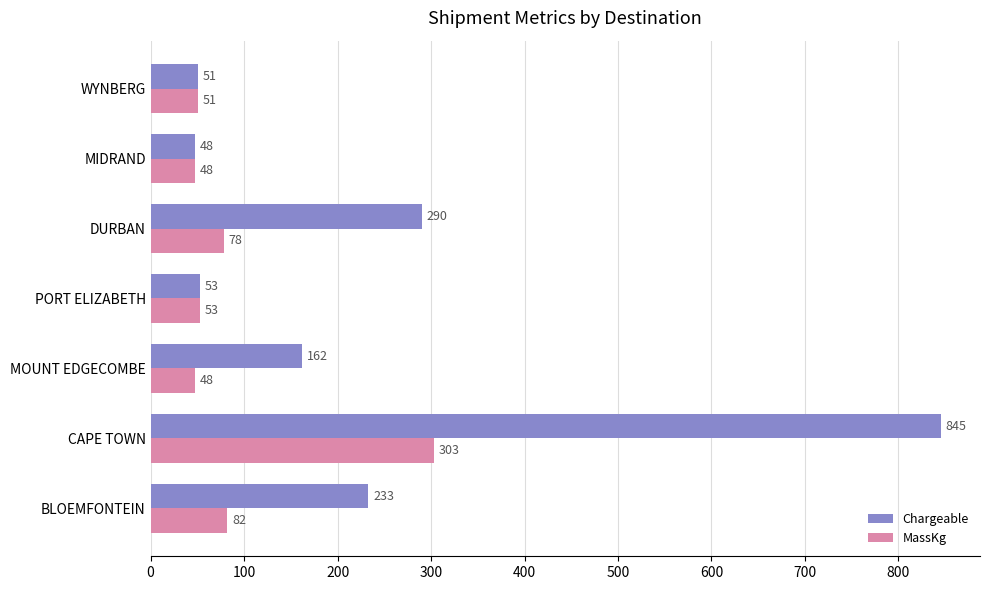

The value of MassKg at BLOEMFONTEIN is 82. True or false?

True